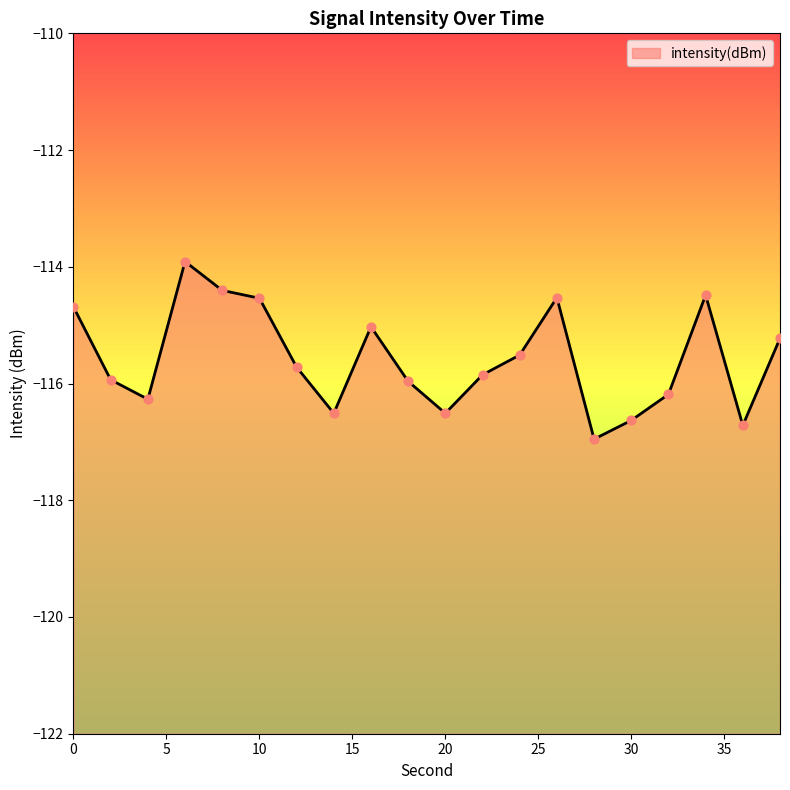

What is the change in value from 8 to 28?

-2.5